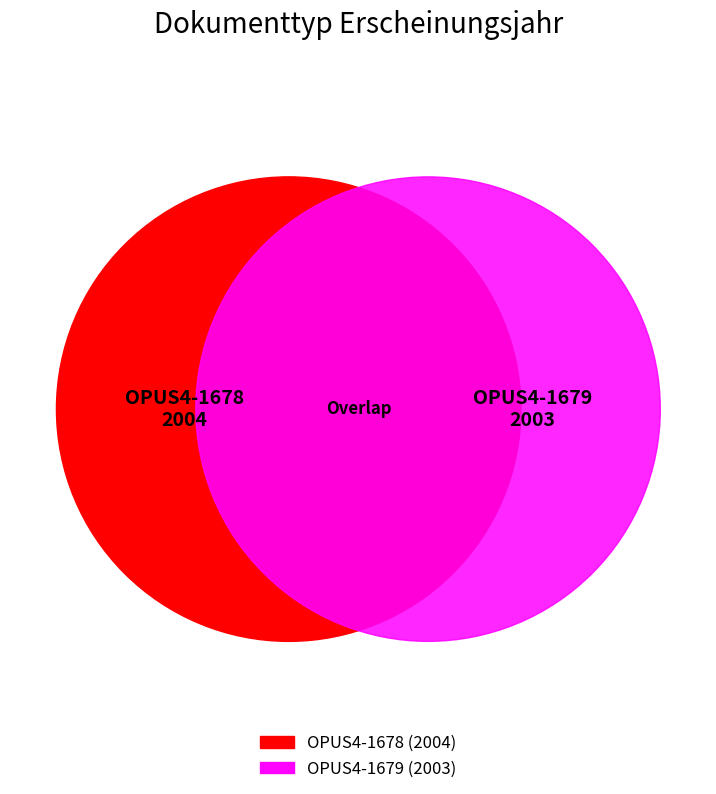

Between OPUS4-1678 and OPUS4-1679, which is larger?

OPUS4-1678